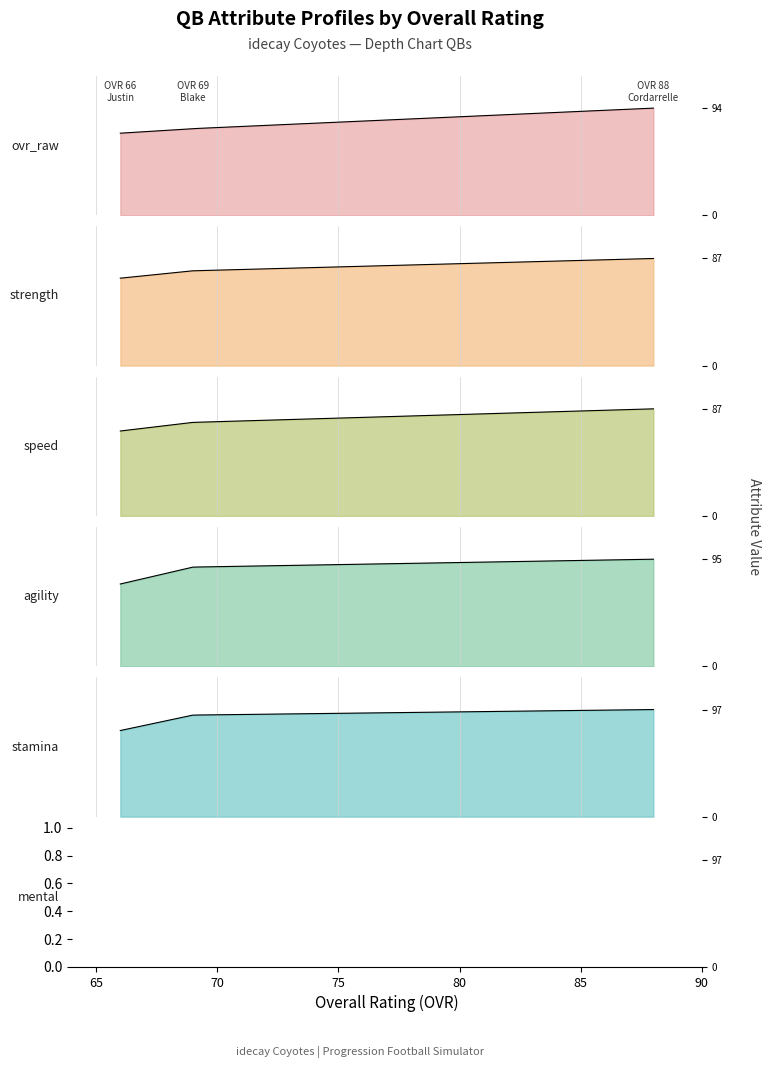

How many values in the speed series exceed 76?

1